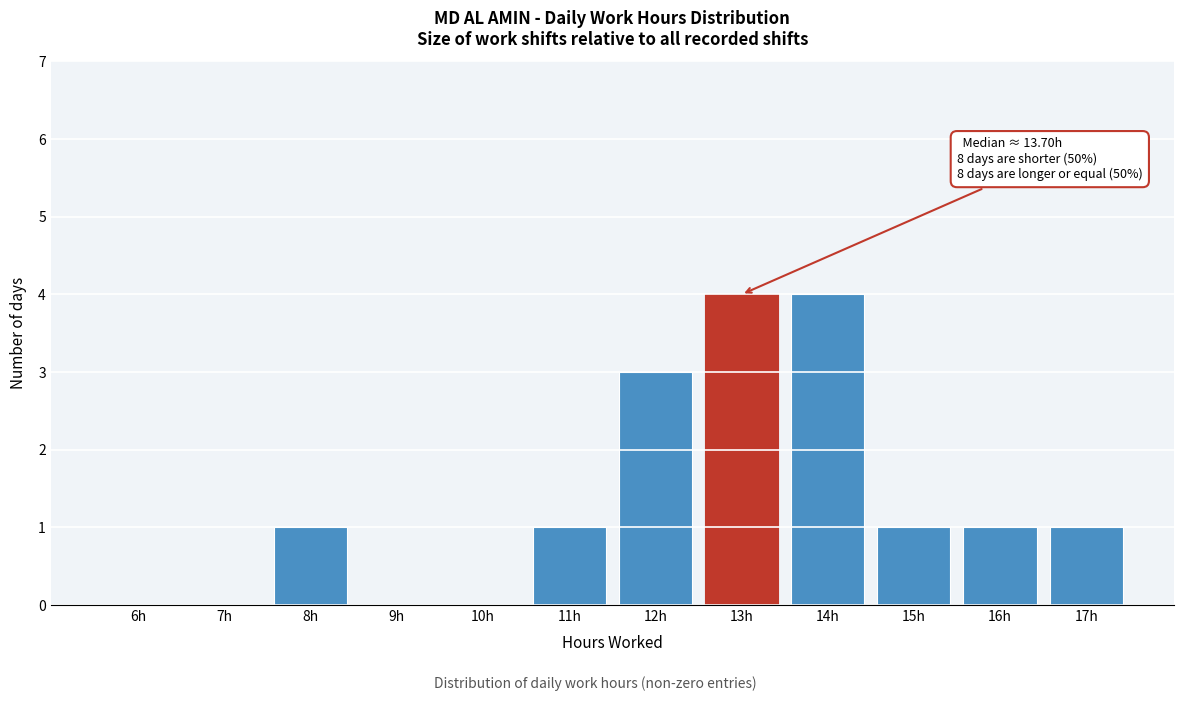

Reading left to right, what are all the values shown in this chart?

6h=0	7h=0	8h=1	9h=0	10h=0	11h=1	12h=3	13h=4	14h=4	15h=1	16h=1	17h=1